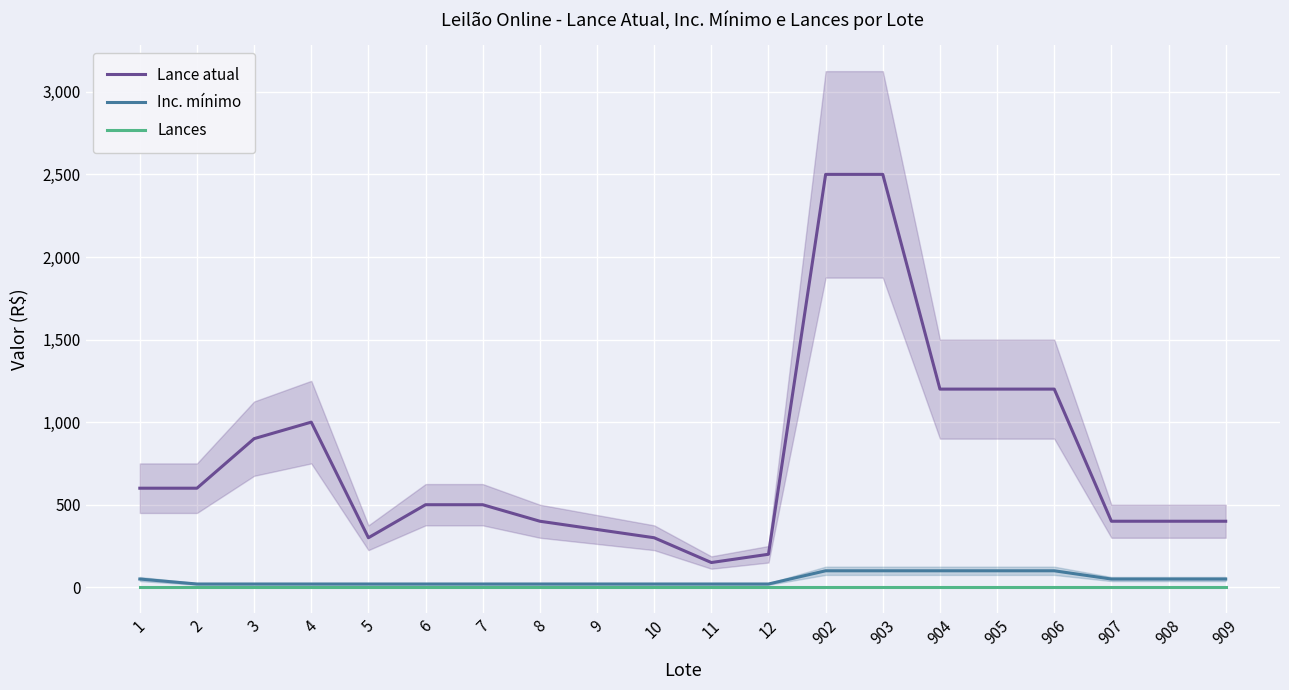

What are all the series names shown in the legend?

Lance atual, Inc. mínimo, Lances